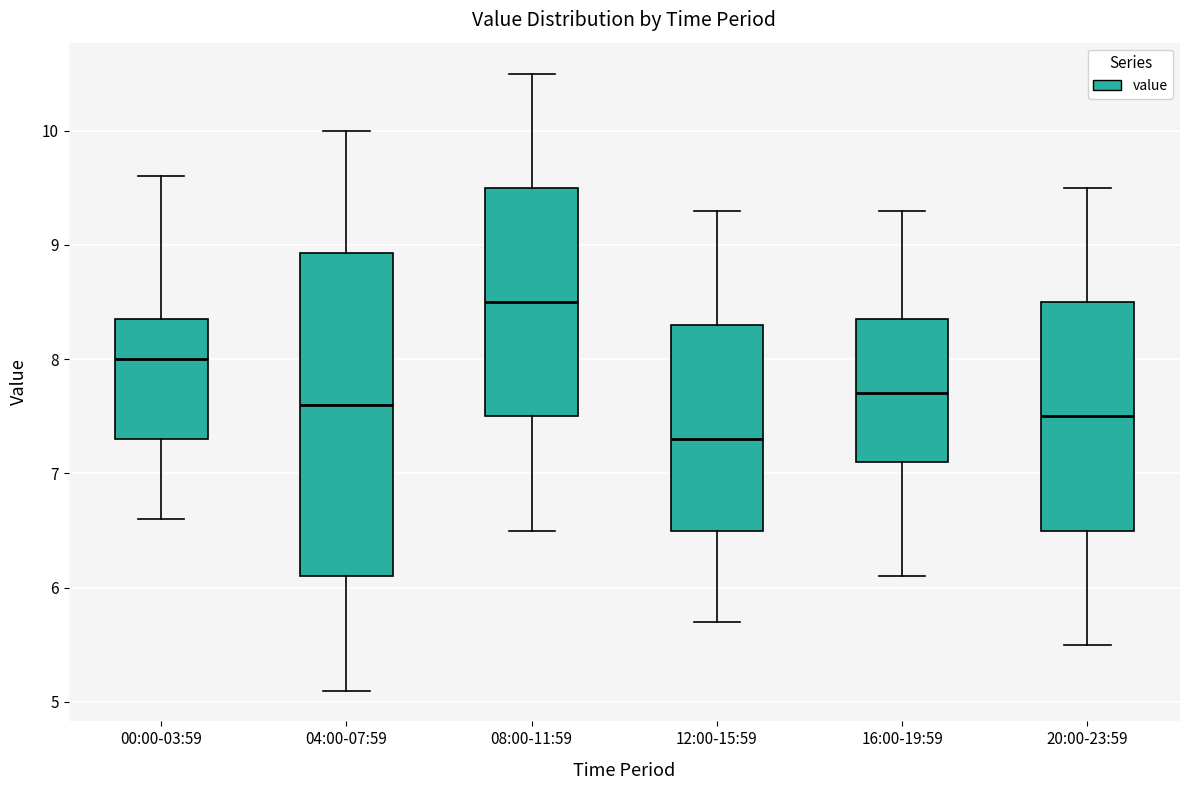

Reading left to right, transcribe this box plot: for each box, give where its median line is, the range the box spans, and where its two whiskers end, as read against the y-axis. The values are not printed on the chart, so give them approximately, as read against the axis.

00:00-03:59: median 8.0, box 7.3 to 8.3, whiskers 6.6 to 9.6
04:00-07:59: median 7.6, box 6.1 to 8.9, whiskers 5.1 to 10.0
08:00-11:59: median 8.5, box 7.5 to 9.5, whiskers 6.5 to 10.5
12:00-15:59: median 7.3, box 6.5 to 8.3, whiskers 5.7 to 9.3
16:00-19:59: median 7.7, box 7.1 to 8.4, whiskers 6.1 to 9.3
20:00-23:59: median 7.5, box 6.5 to 8.5, whiskers 5.5 to 9.5